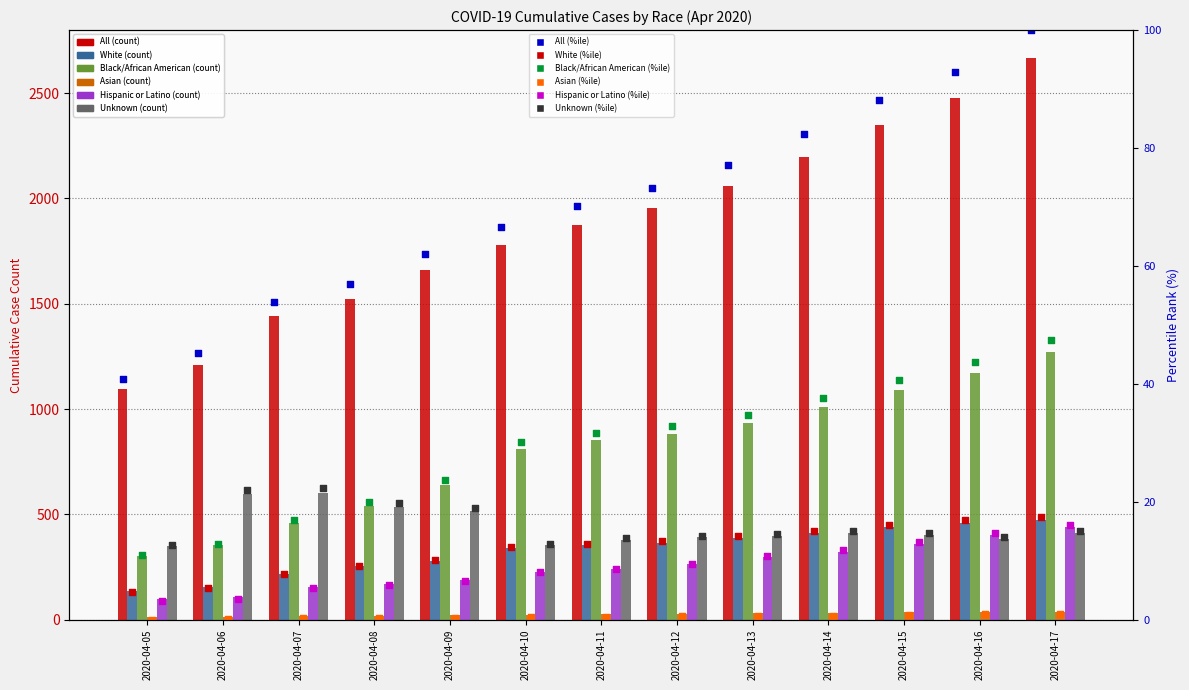

Which series reaches the maximum Y coordinate?

All